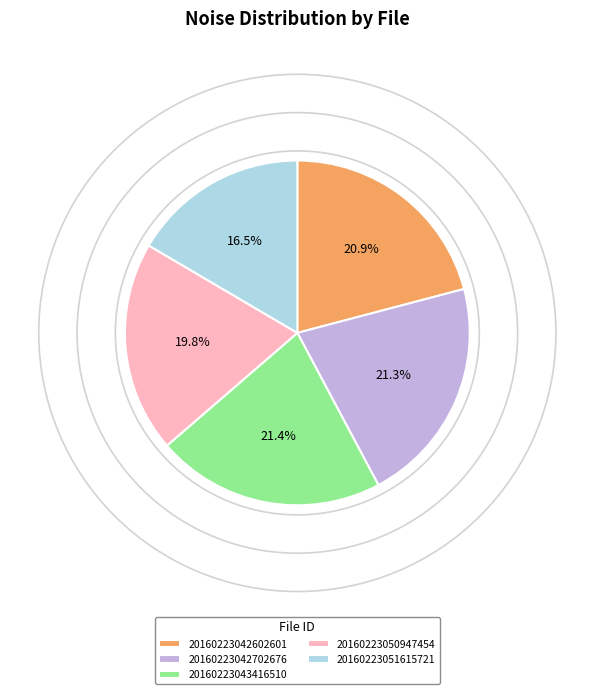

Between 20160223042602601 and 20160223043416510, which is larger?

20160223043416510